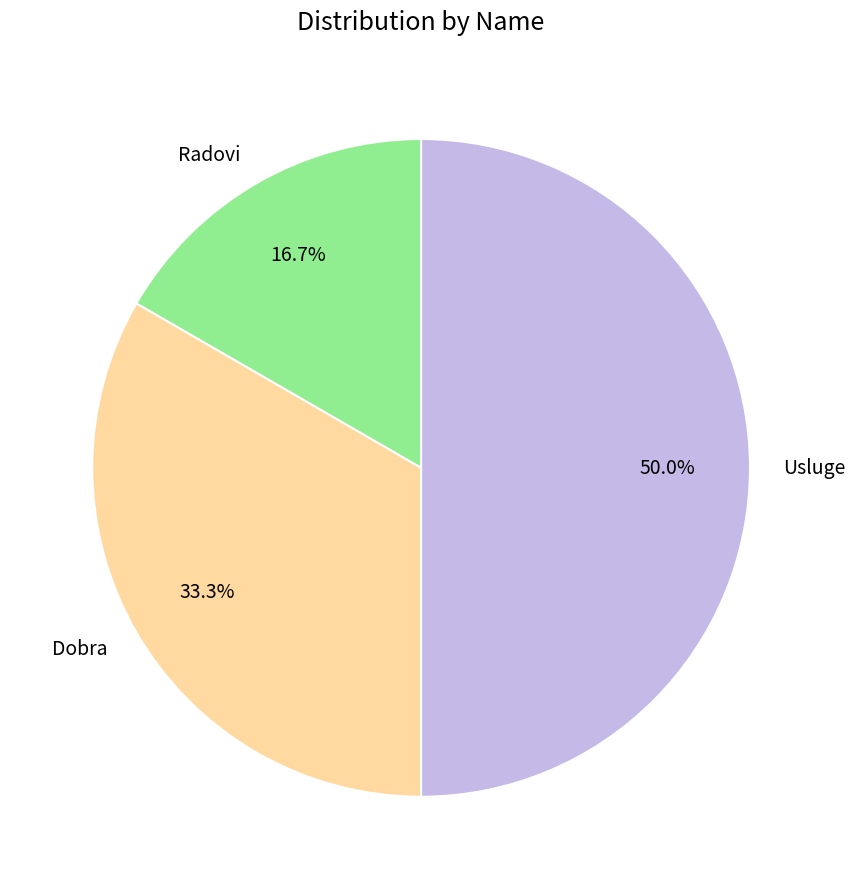

Between Usluge and Radovi, which is larger?

Usluge